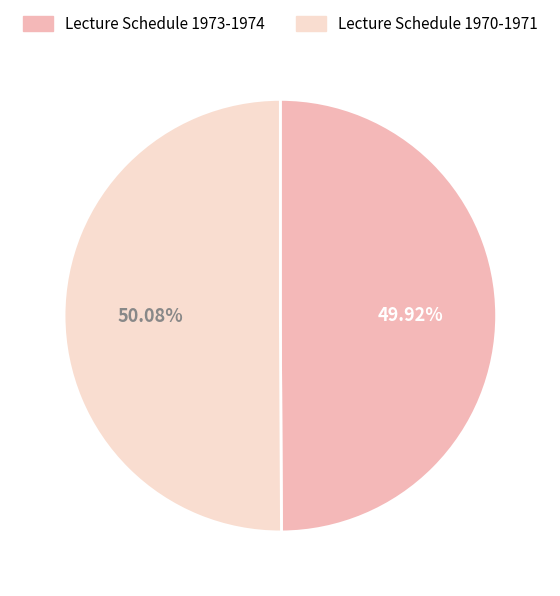

How many slices are in this pie chart?

2